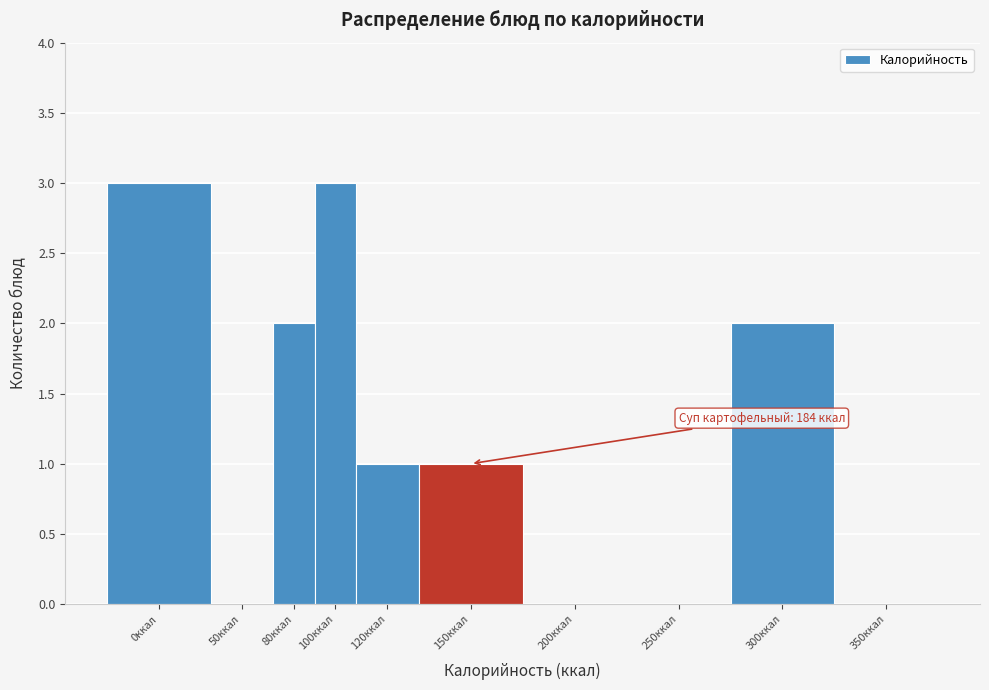

Reading left to right, extract all data points from this chart.

0ккал=3	50ккал=0	80ккал=2	100ккал=3	120ккал=1	150ккал=1	200ккал=0	250ккал=0	300ккал=2	350ккал=0